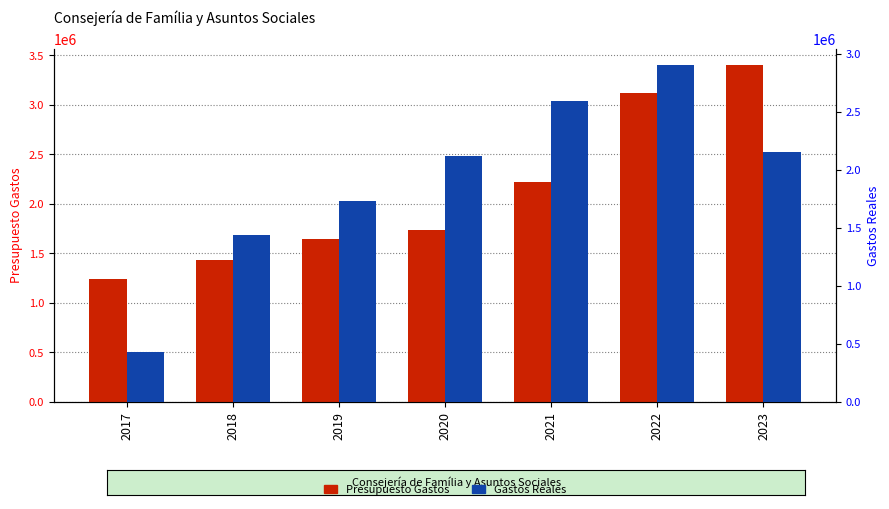

Rank the series at 2018 from lowest to highest value.

Presupuesto Gastos, Gastos Reales